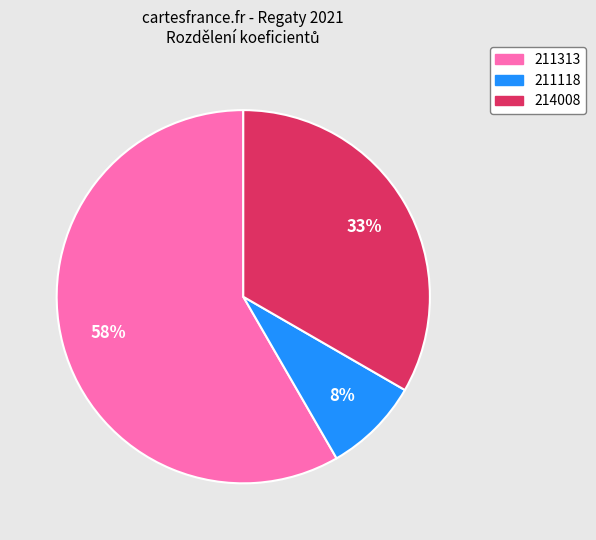

Combined, do 211313 and 214008 account for over 50%?

Yes